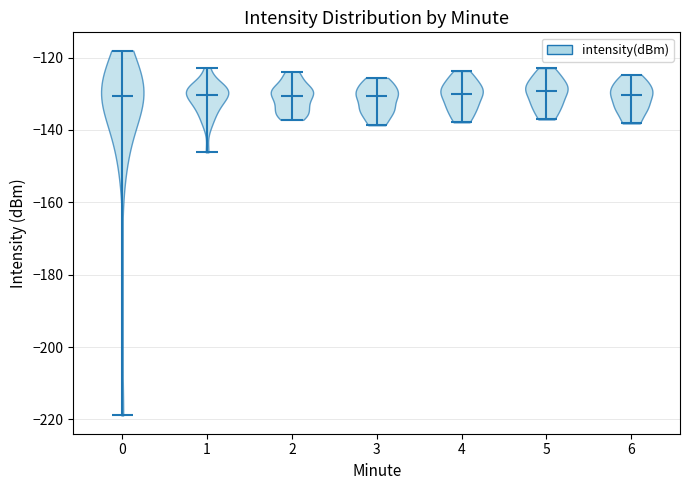

Reading left to right, read every violin against the y-axis: where its median line is, and the lowest and highest points it reaches. The values are not printed on the chart, so give them approximately, as read against the axis.

0: median line -130, lowest point -218, highest point -118
1: median line -130, lowest point -146, highest point -122
2: median line -130, lowest point -138, highest point -124
3: median line -130, lowest point -138, highest point -126
4: median line -130, lowest point -138, highest point -124
5: median line -130, lowest point -138, highest point -122
6: median line -130, lowest point -138, highest point -124